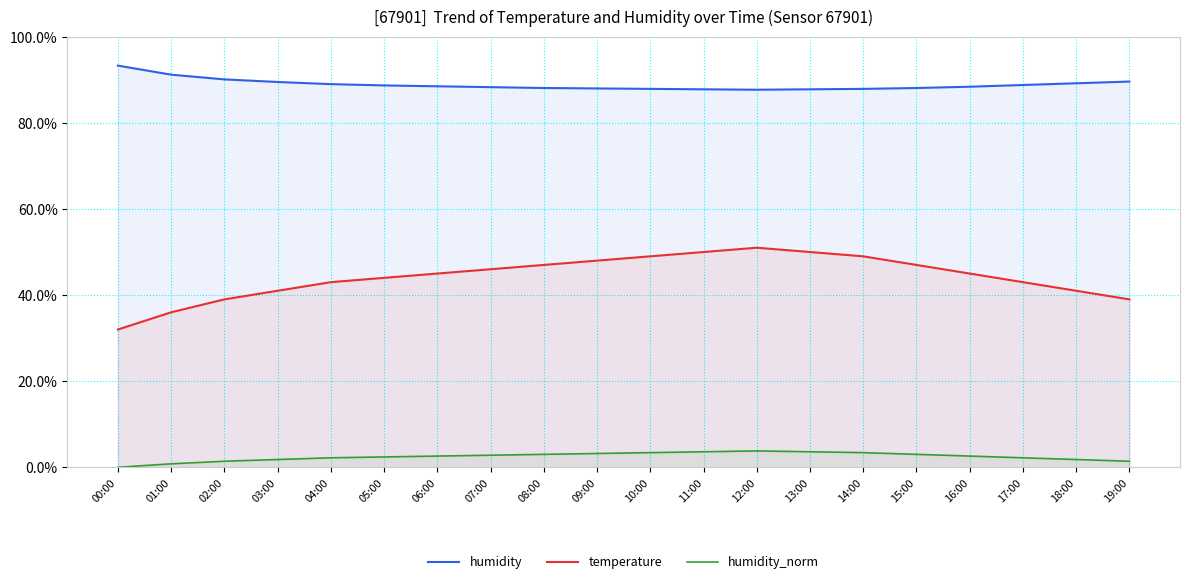

True or false: humidity_norm and humidity intersect in this chart.

False